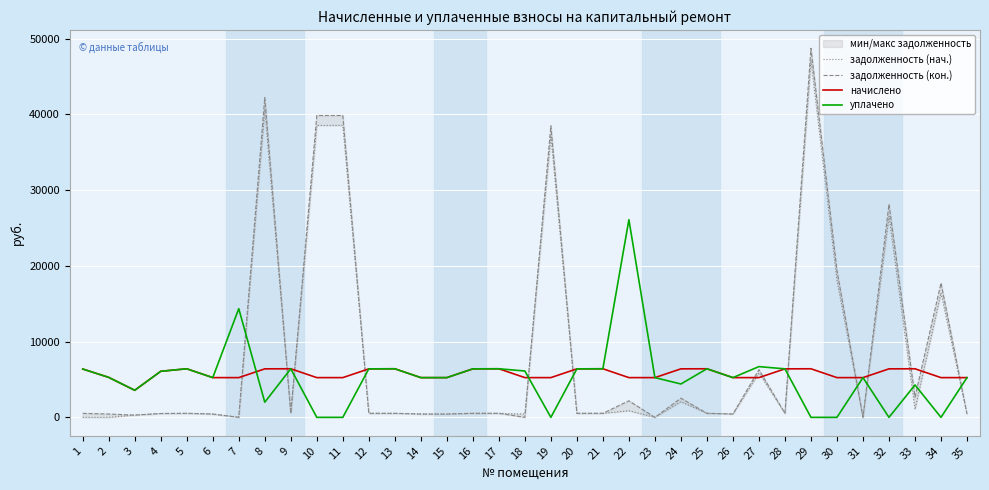

Which series has the largest range (max minus min)?

задолженность (кон.)